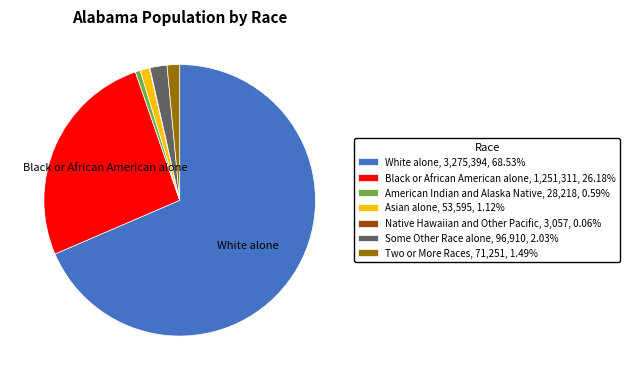

Which category accounts for the majority?

White alone